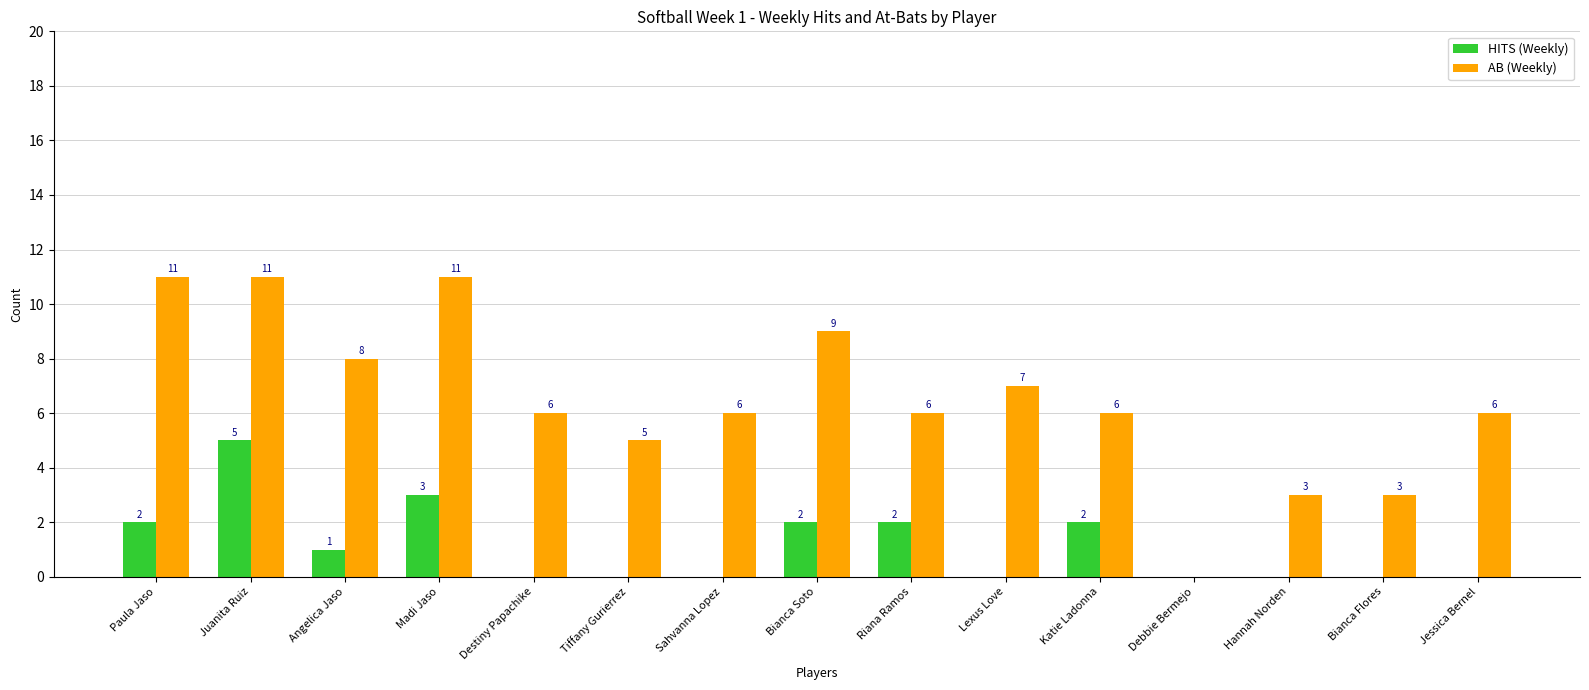

The AB (Weekly) series shows 6 at Riana Ramos. True or false?

True